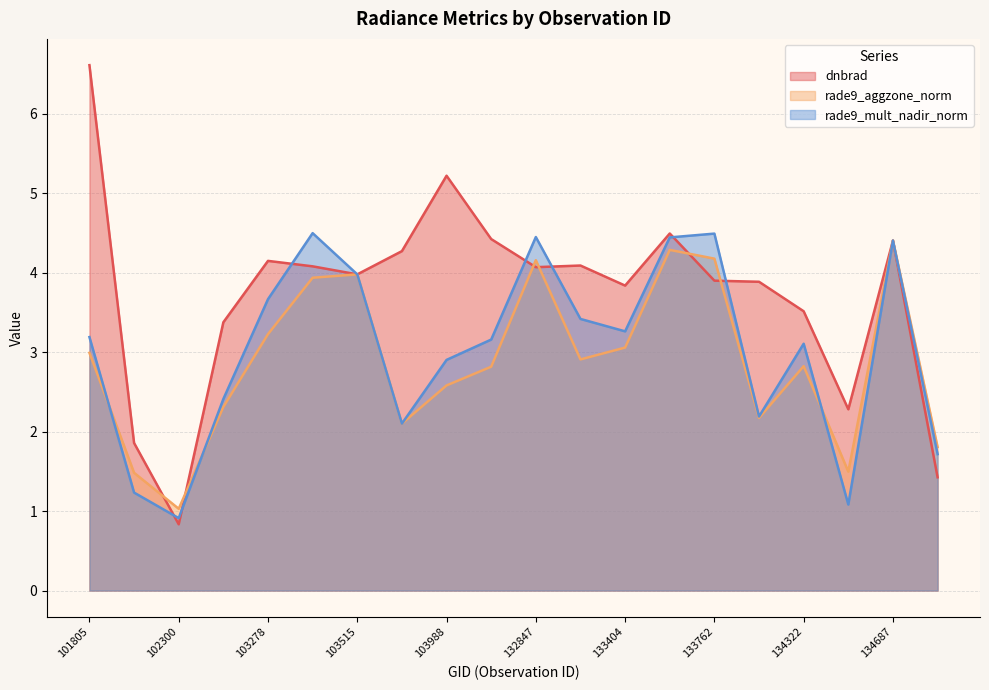

What is the difference between the second highest and second lowest values in the rade9_aggzone_norm series?

2.8